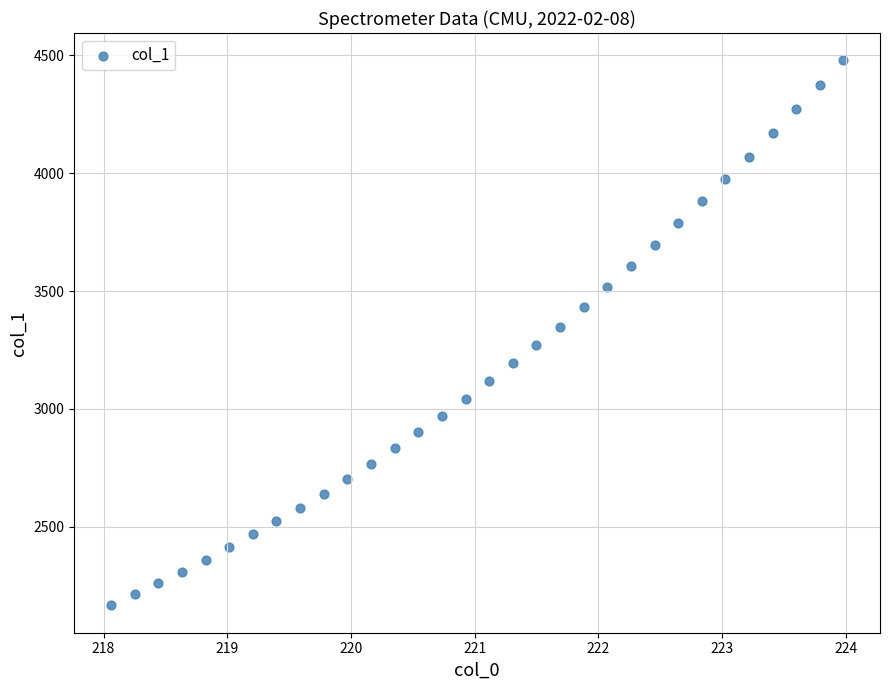

What is the range of Y values (max minus min)?

2314.4